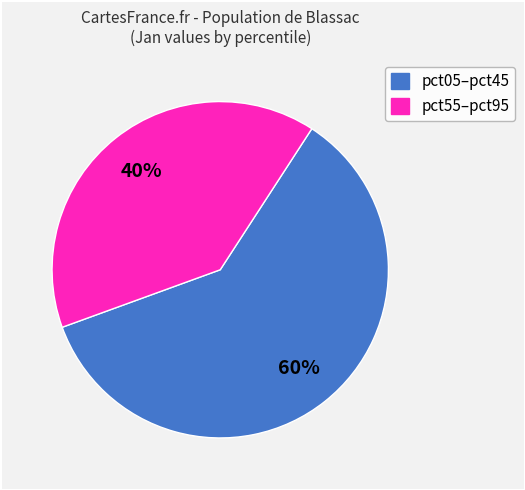

Is there any slice that represents more than half of the pie?

Yes